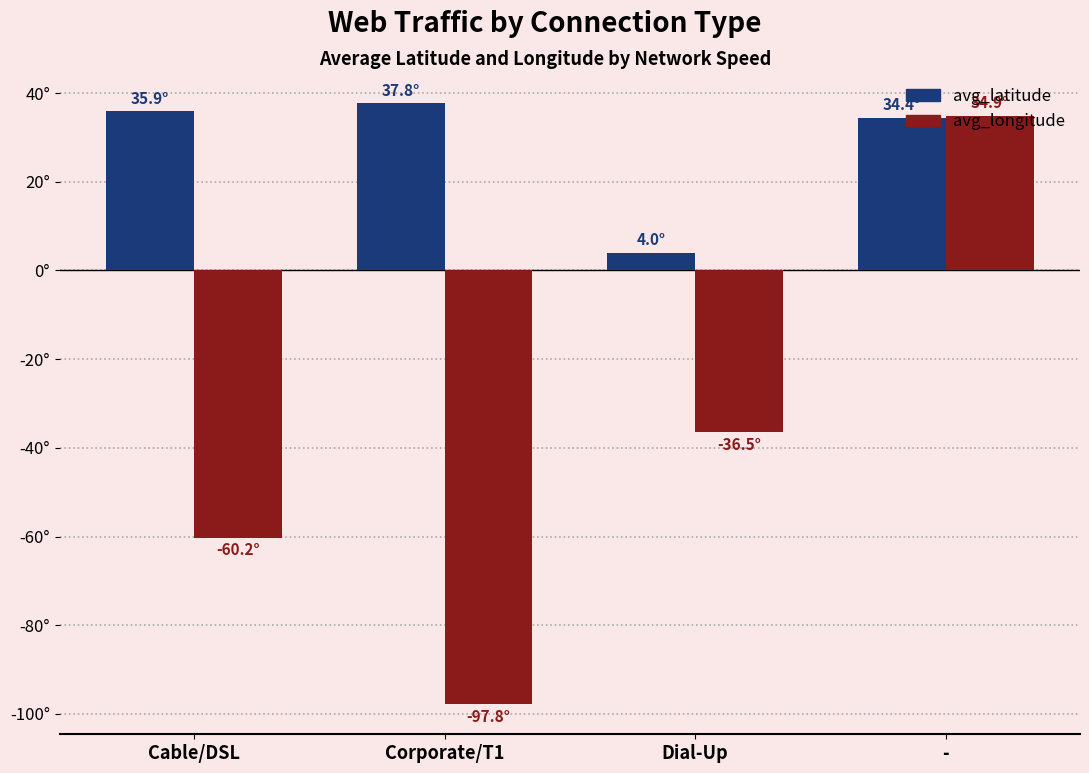

Does the chart contain stacked bars?

No